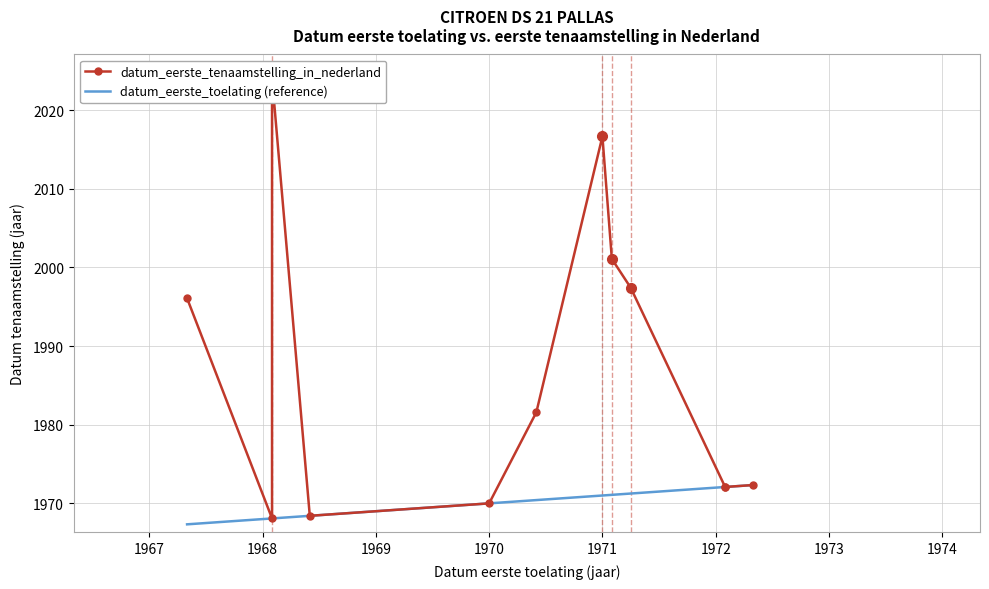

Where is datum_eerste_toelating (reference) nearest to the value 1969?

1969